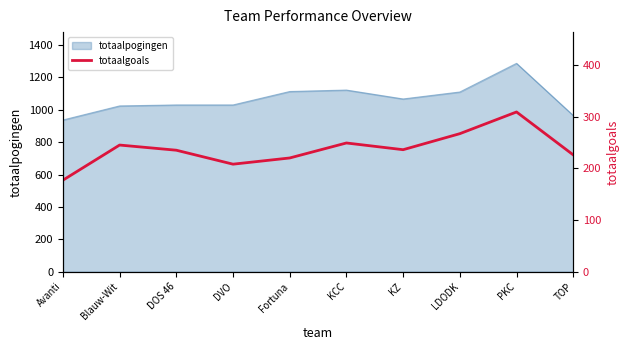

True or false: totaalpogingen has a value of 1024 at Blauw-Wit.

True